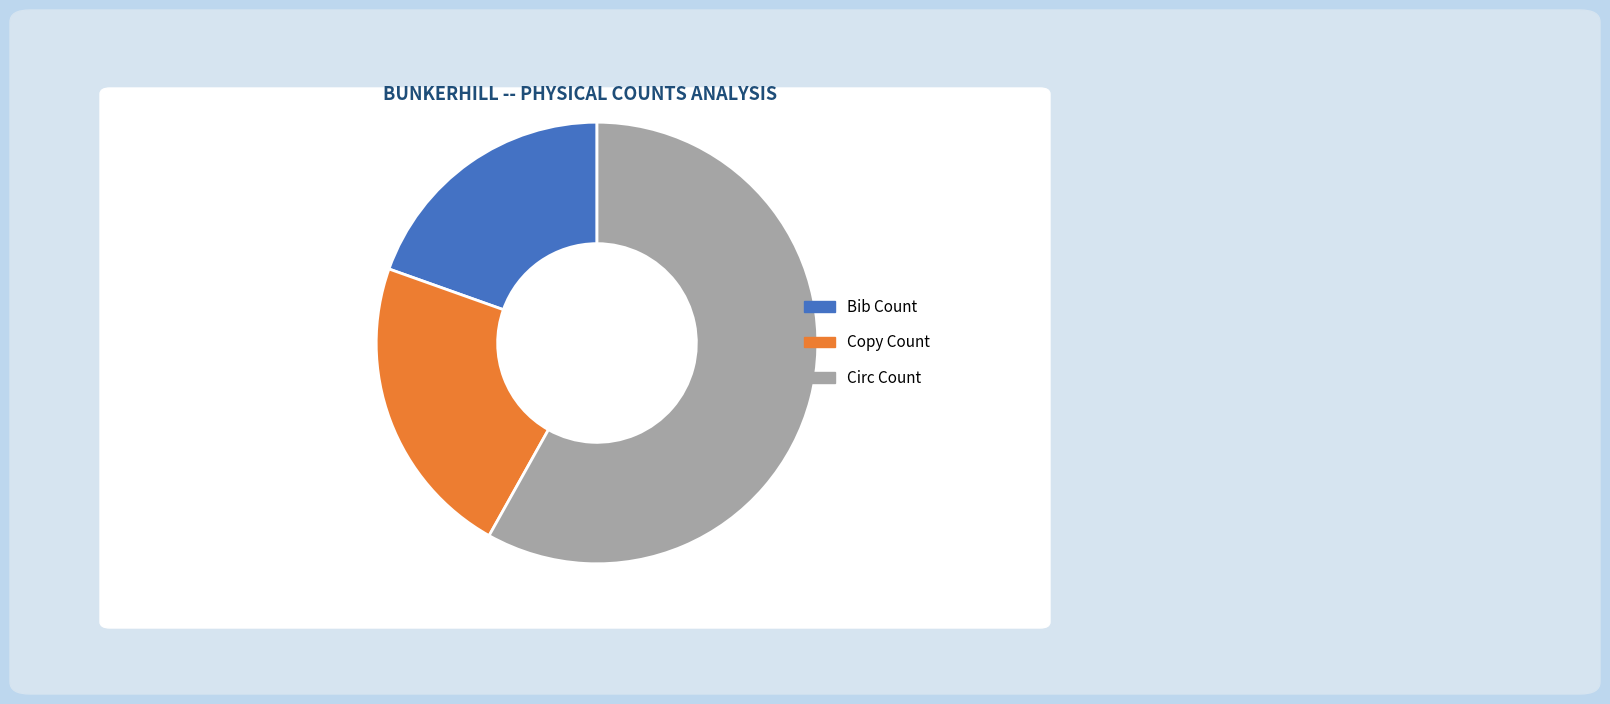

Which category has the smallest portion of the pie?

Bib Count